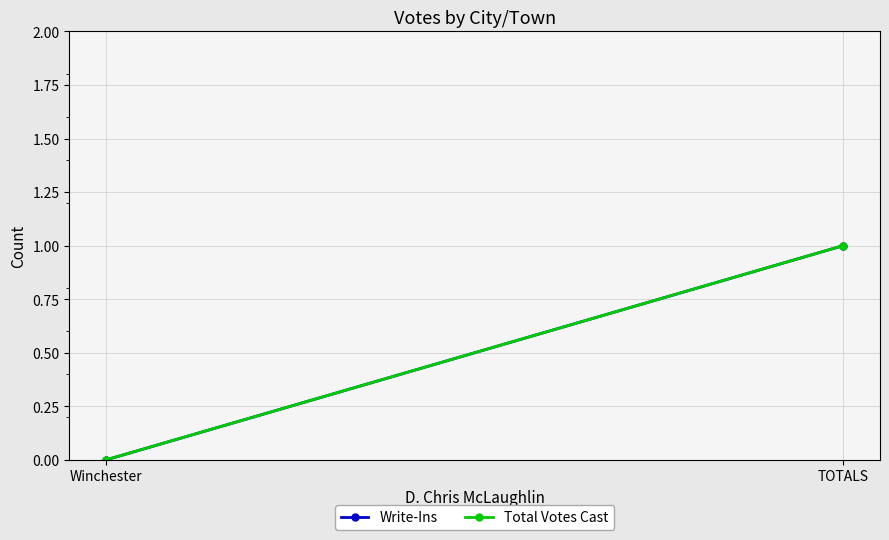

Rank the series at Winchester from lowest to highest value.

Write-Ins, Total Votes Cast